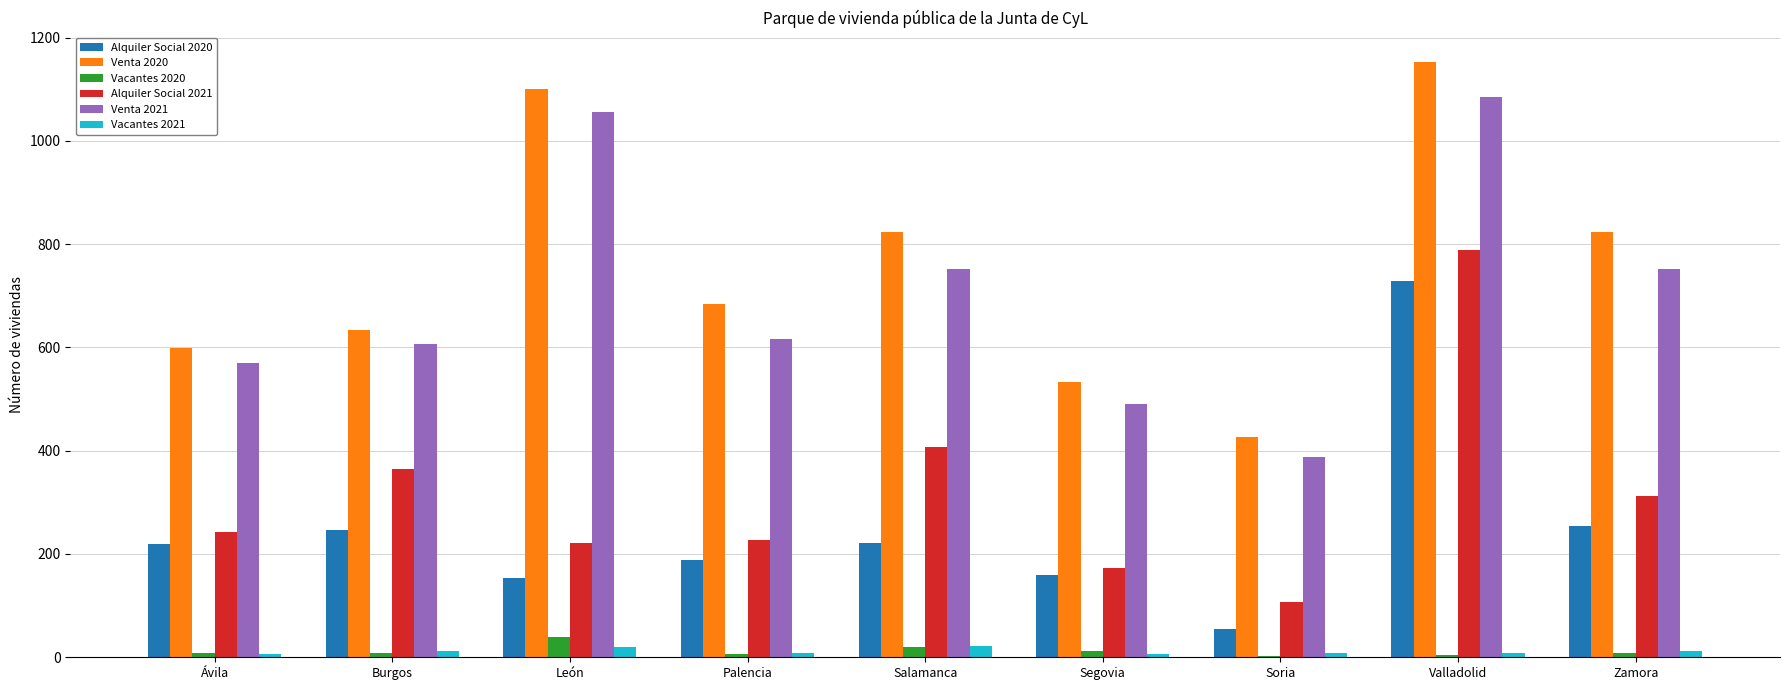

Between Salamanca and Soria, which series saw the biggest shift?

Venta 2020